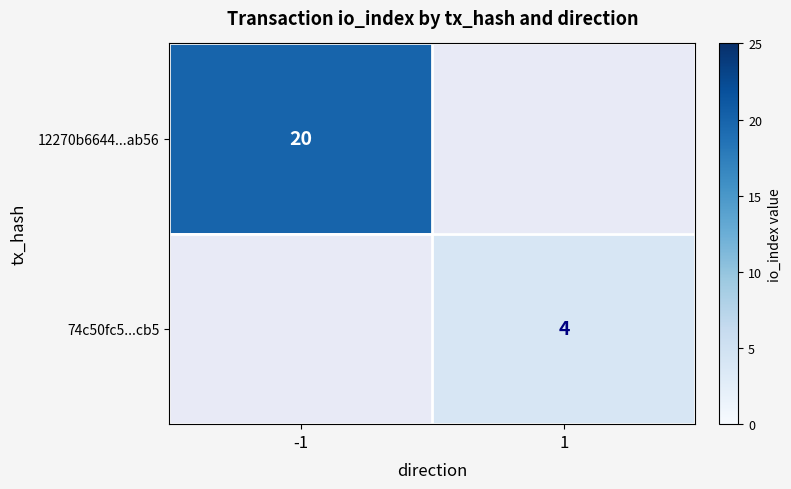

Count the number of data series in this chart.

2